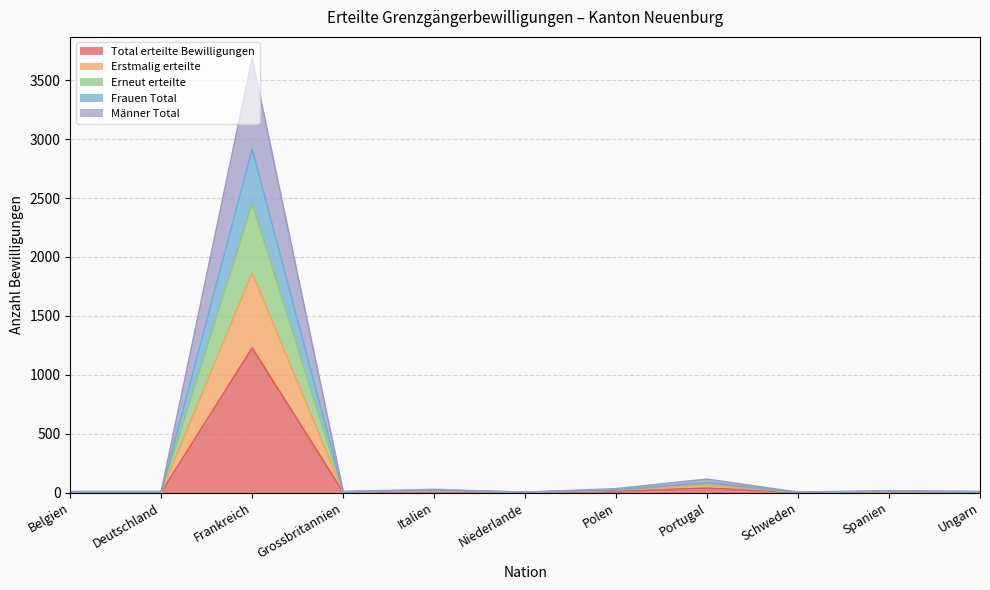

At Niederlande, list the series in order from smallest to largest.

Total erteilte Bewilligungen, Erstmalig erteilte, Frauen Total, Erneut erteilte, Männer Total